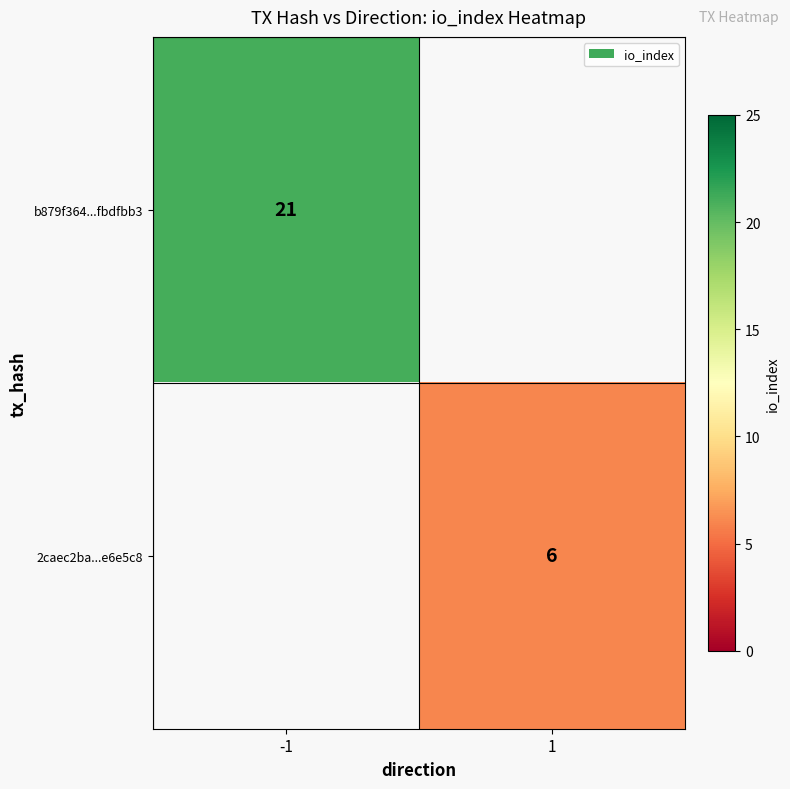

Is the value of b879f364...fbdfbb3 at -1 greater than the value of 2caec2ba...e6e5c8 at 1?

Yes